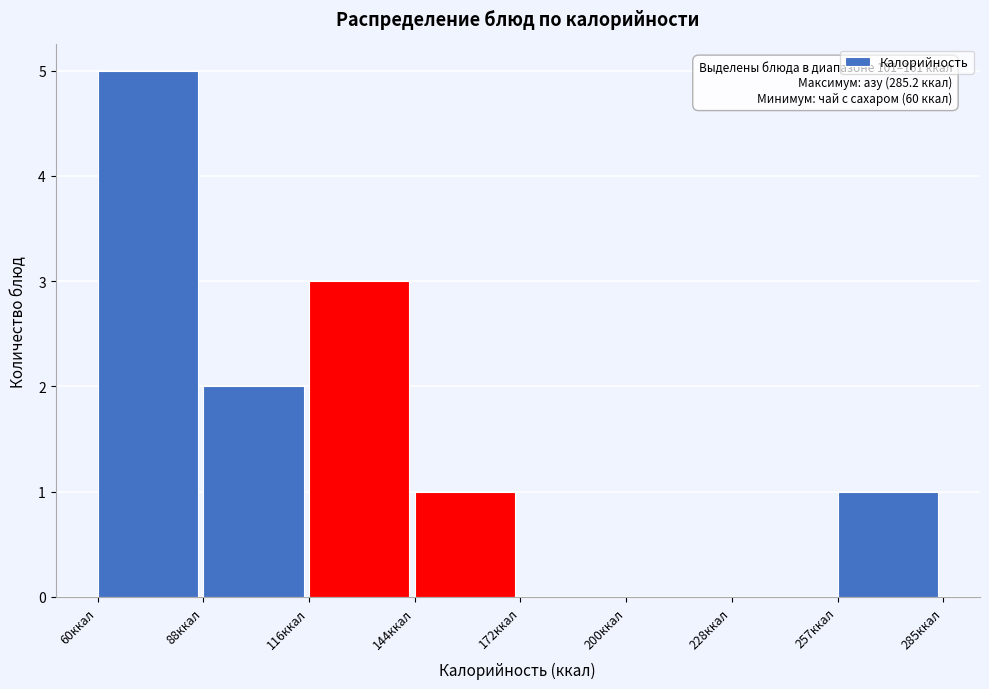

Over which range of the x-axis is the bar tallest?

60 to 90